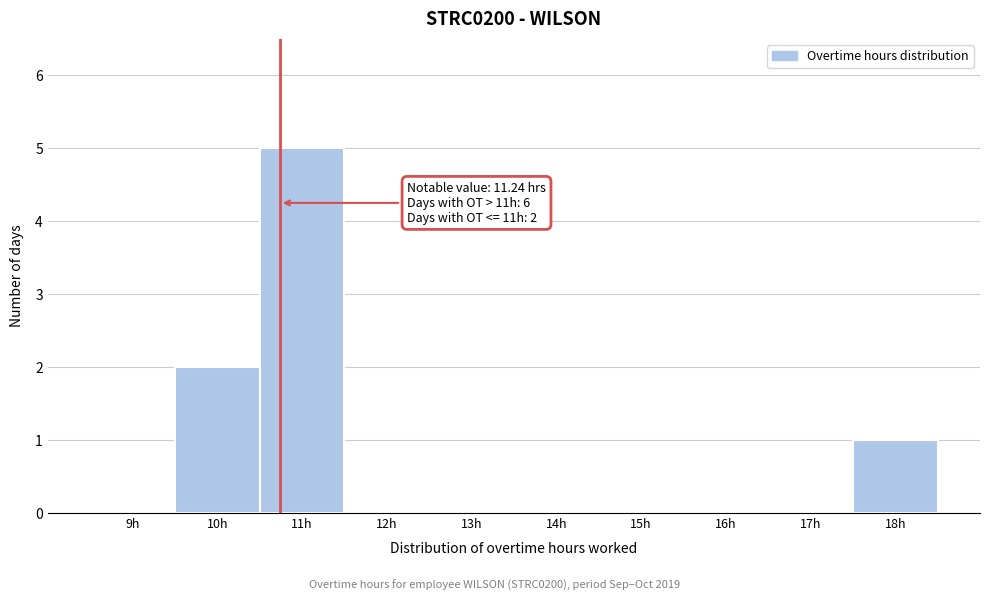

Reading left to right, transcribe all the data shown in this chart.

9h=0	10h=2	11h=5	12h=0	13h=0	14h=0	15h=0	16h=0	17h=0	18h=1